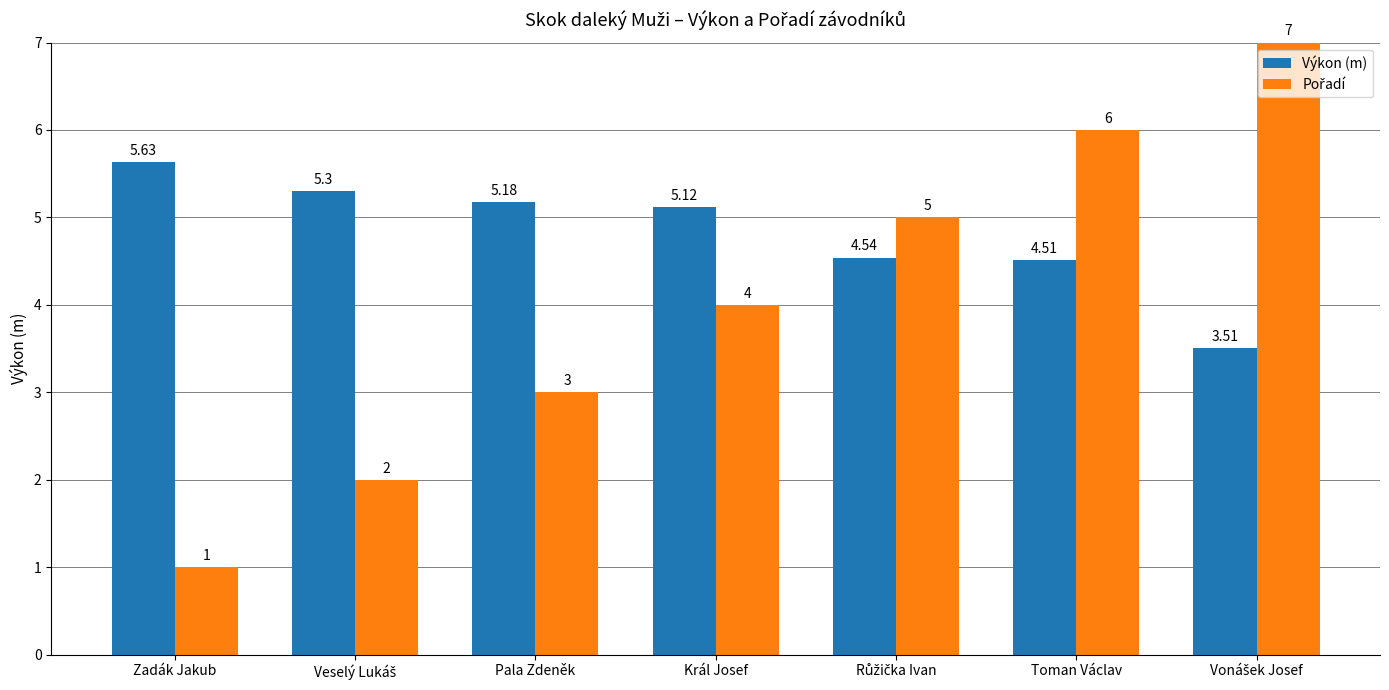

Where does the Výkon (m) series first go above 5?

Zadák Jakub